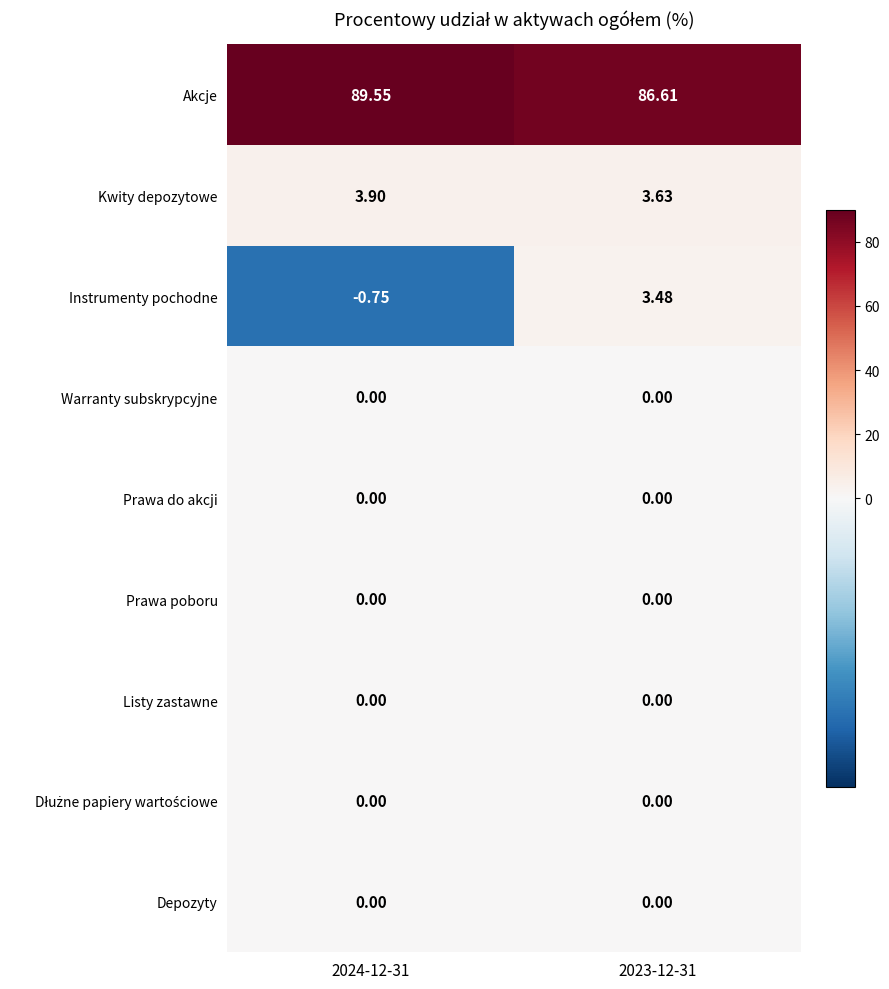

Which series has the largest range (max minus min)?

Instrumenty pochodne